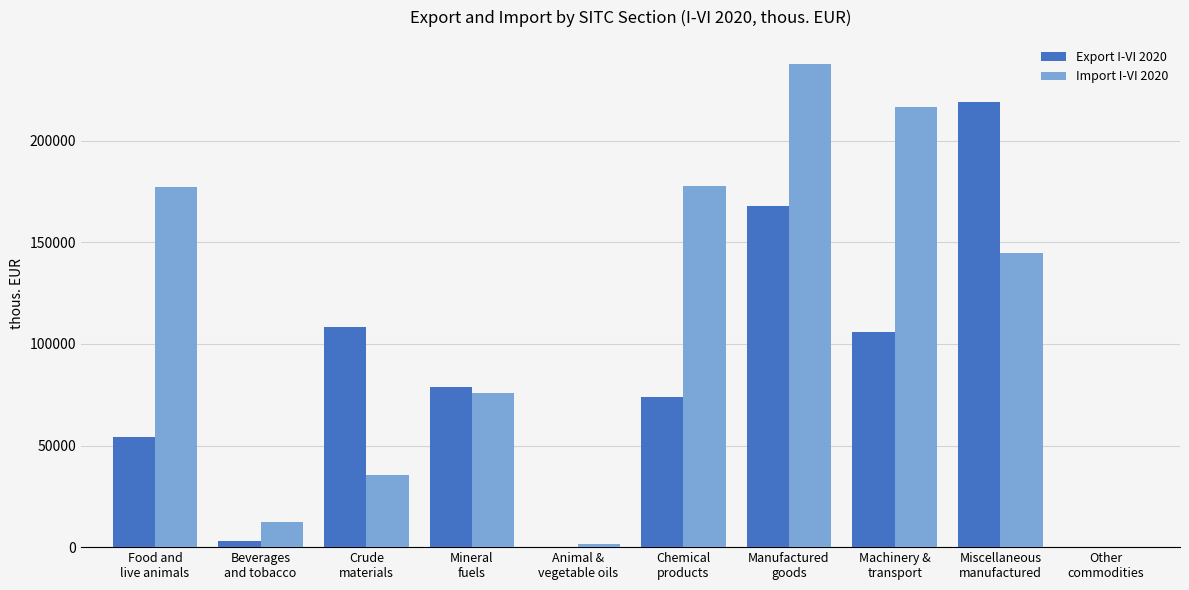

Which series has the largest total across all categories?

Import I-VI 2020